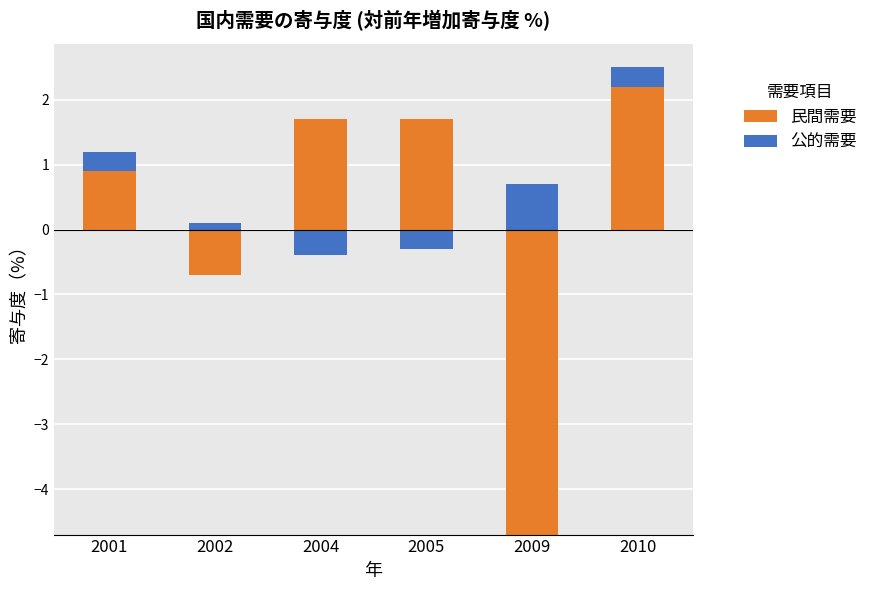

The 民間需要 series shows 0.4 at 2005. True or false?

False